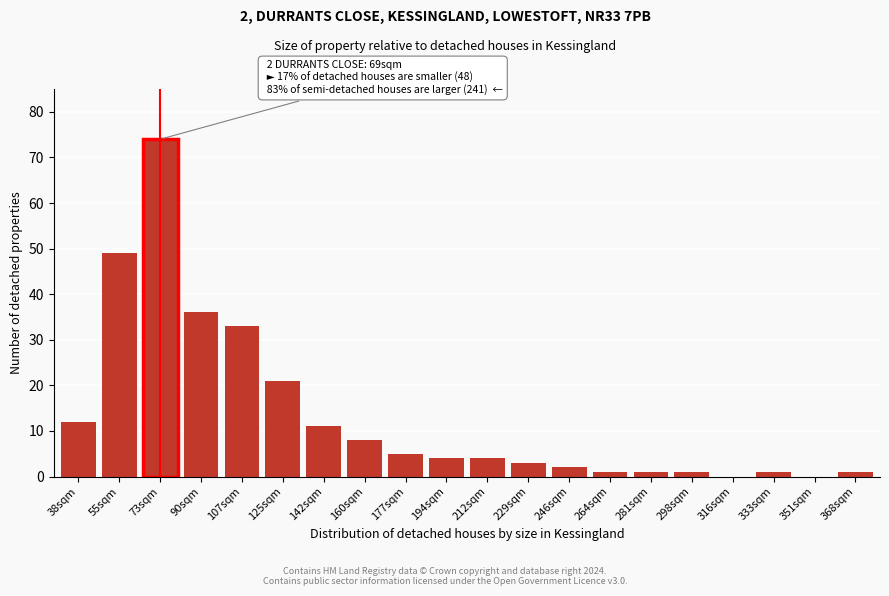

Reading left to right, extract all data points from this chart.

38sqm=12	55sqm=49	73sqm=74	90sqm=36	107sqm=33	125sqm=21	142sqm=11	160sqm=8	177sqm=5	194sqm=4	212sqm=4	229sqm=3	246sqm=2	264sqm=1	281sqm=1	298sqm=1	316sqm=0	333sqm=1	351sqm=0	368sqm=1